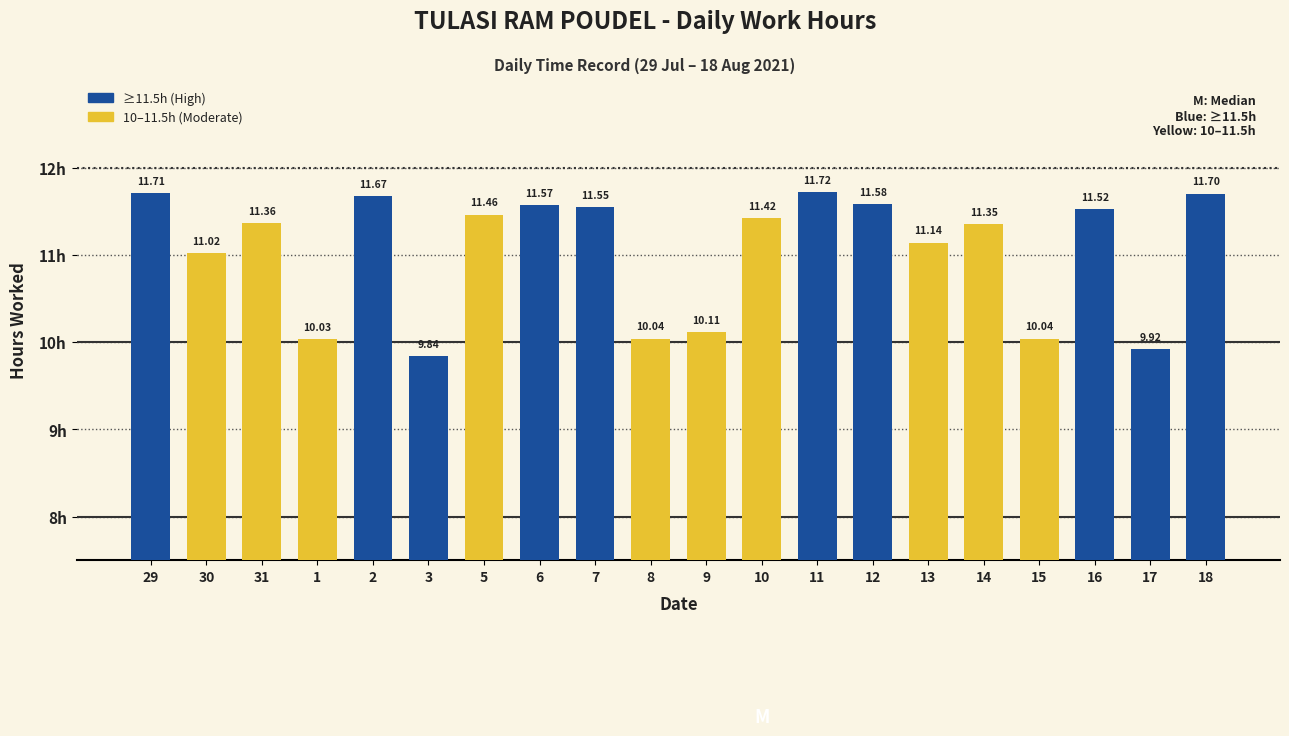

Count the number of values greater than 11.

14